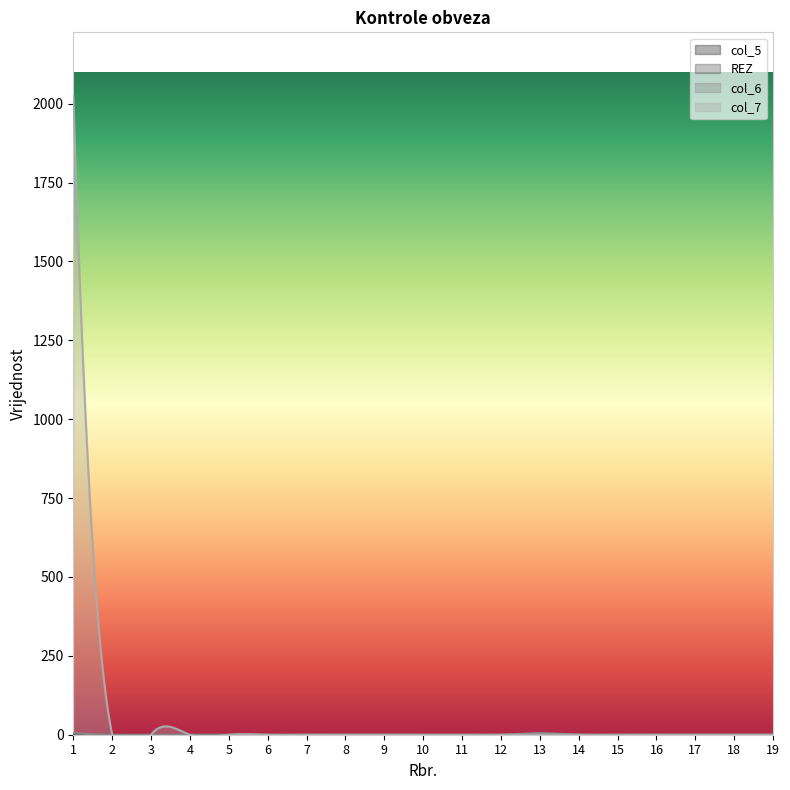

List the series in order of their peak value, highest first.

col_7, col_6, col_5, REZ